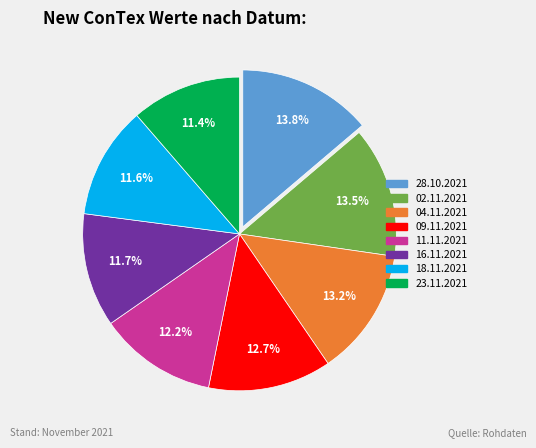

Which has a higher value, 23.11.2021 or 28.10.2021?

28.10.2021